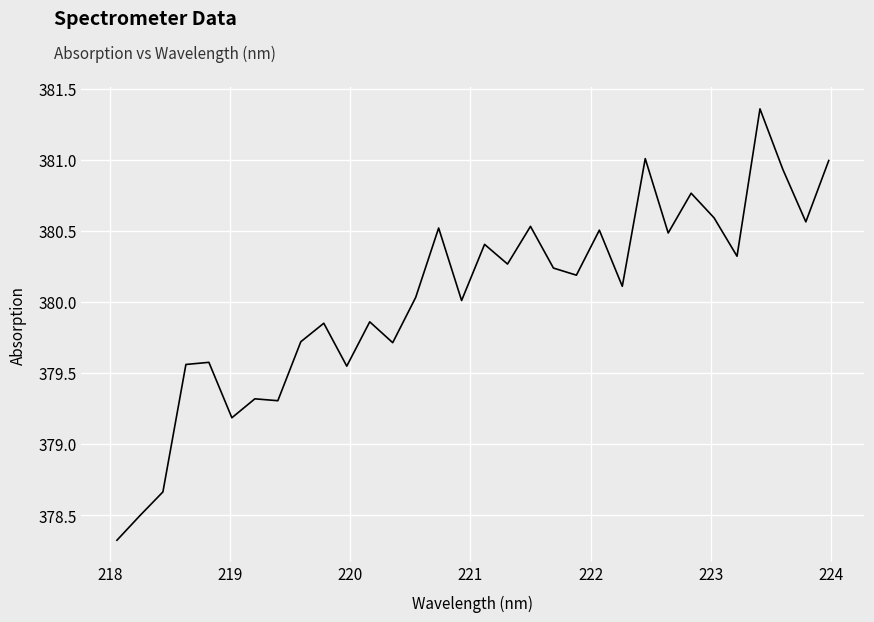

Does the chart display data point markers on the line(s)?

No